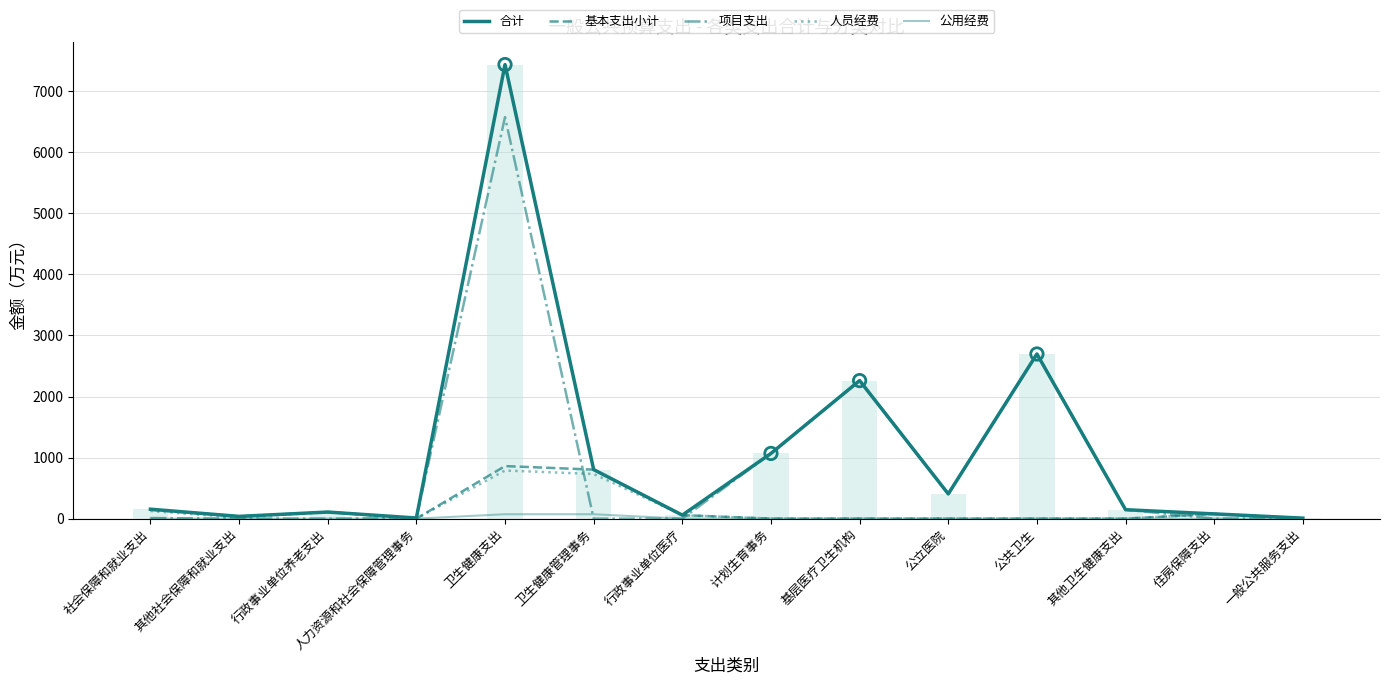

Which series has the largest total across all categories?

合计